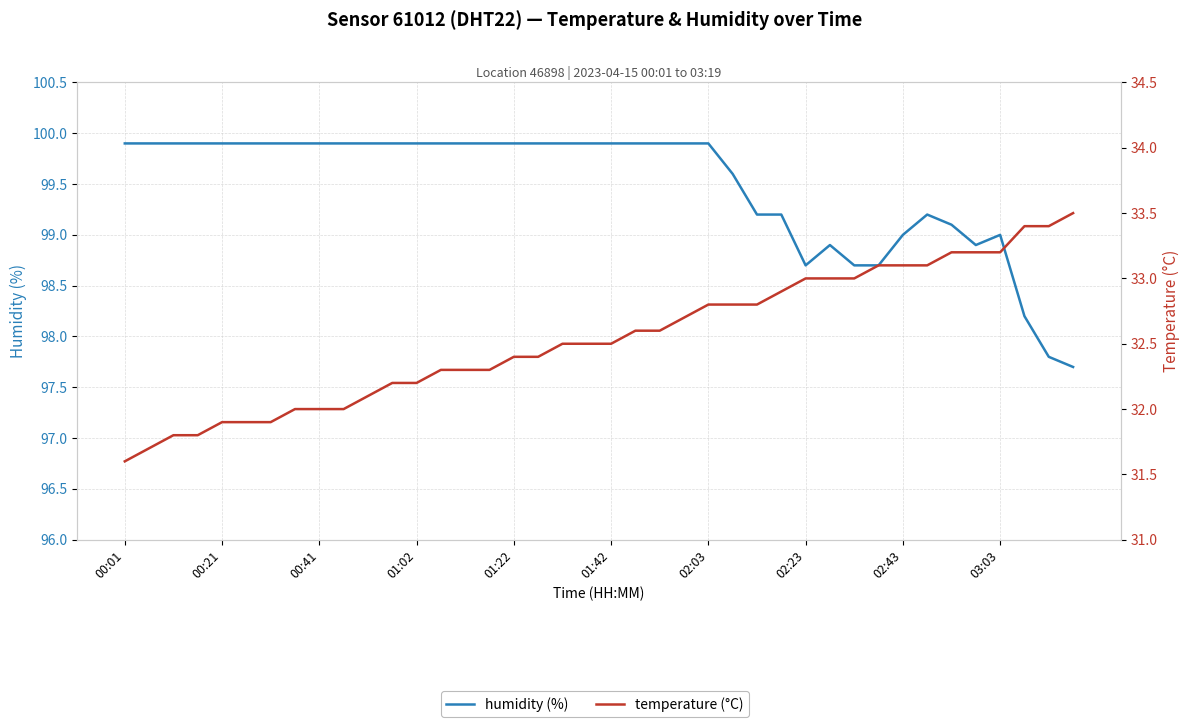

True or false: temperature (°C) and humidity (%) cross at least once.

False